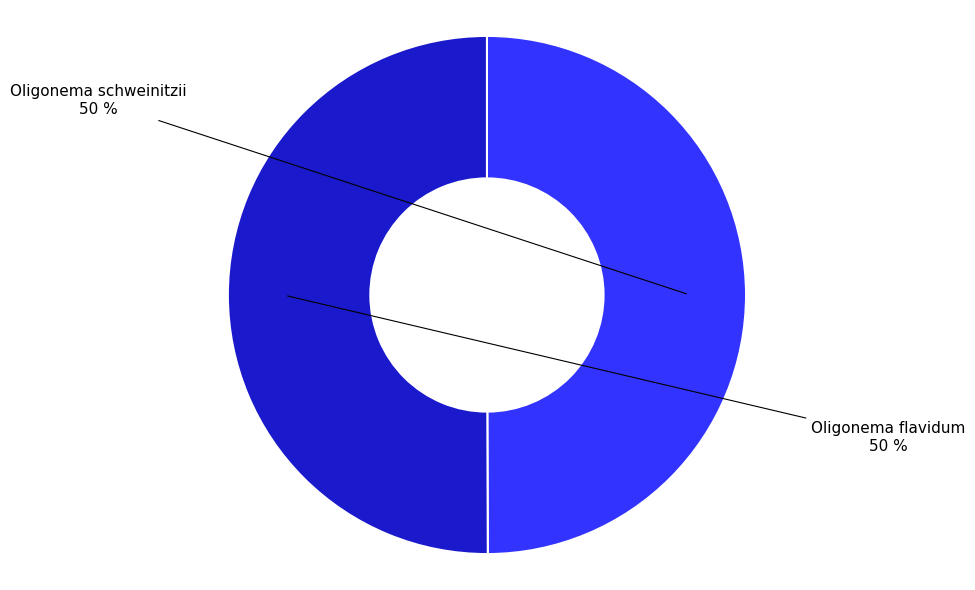

To the nearest percent, what is the combined percentage of Oligonema schweinitzii and Oligonema flavidum?

100%